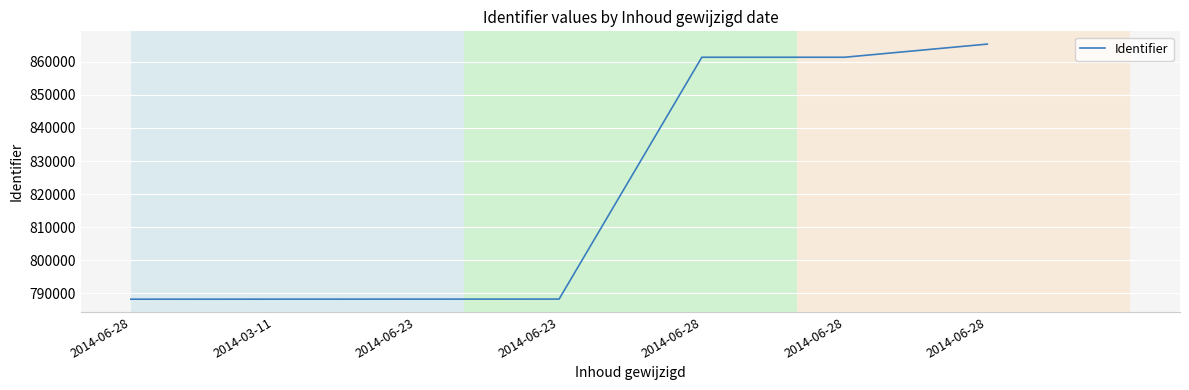

Where is the first local minimum?

2014-06-28